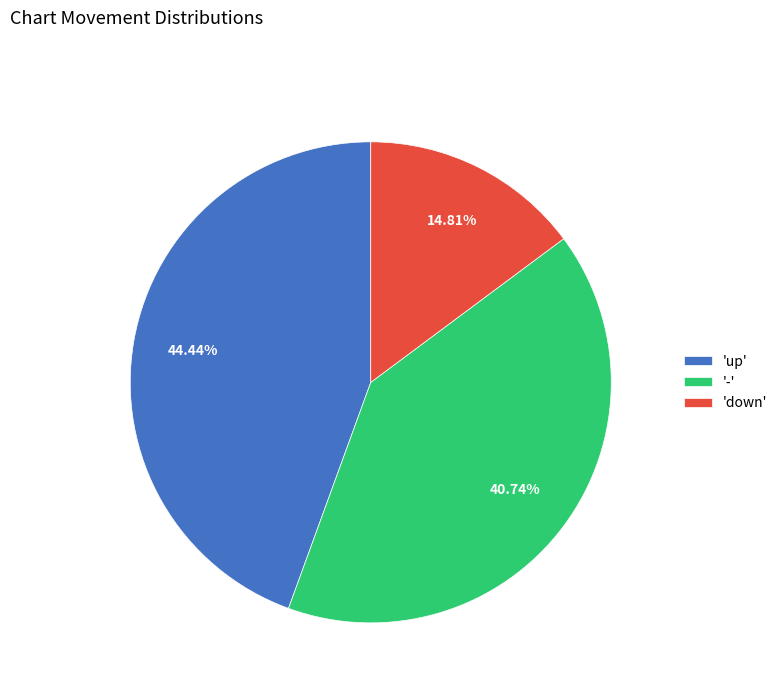

To the nearest percent, what is the difference between the largest and smallest slice percentages?

30%